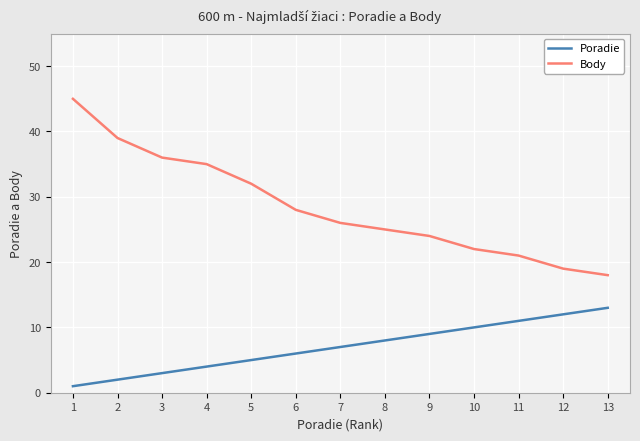

At which label is Poradie closest to 7?

7